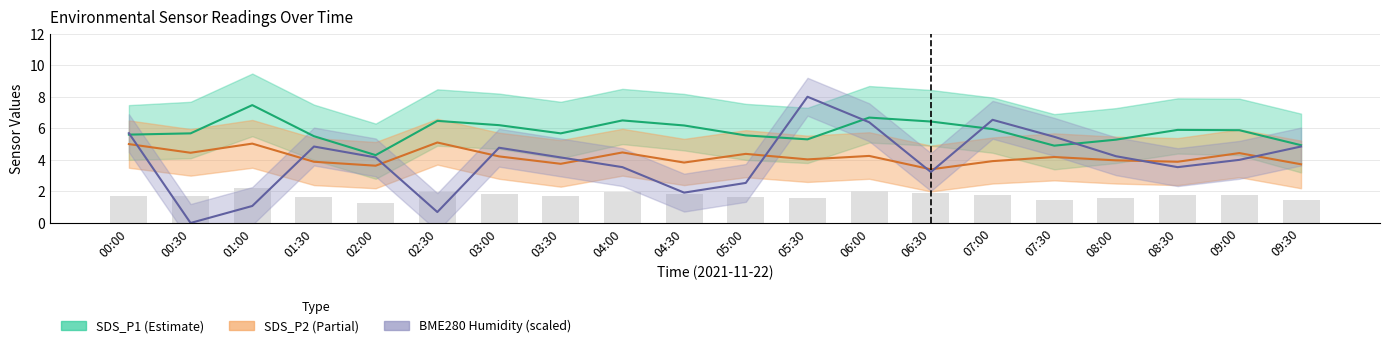

Is the value of BME280_humidity at 04:30 greater than the value of SDS_P1 at 02:00?

No